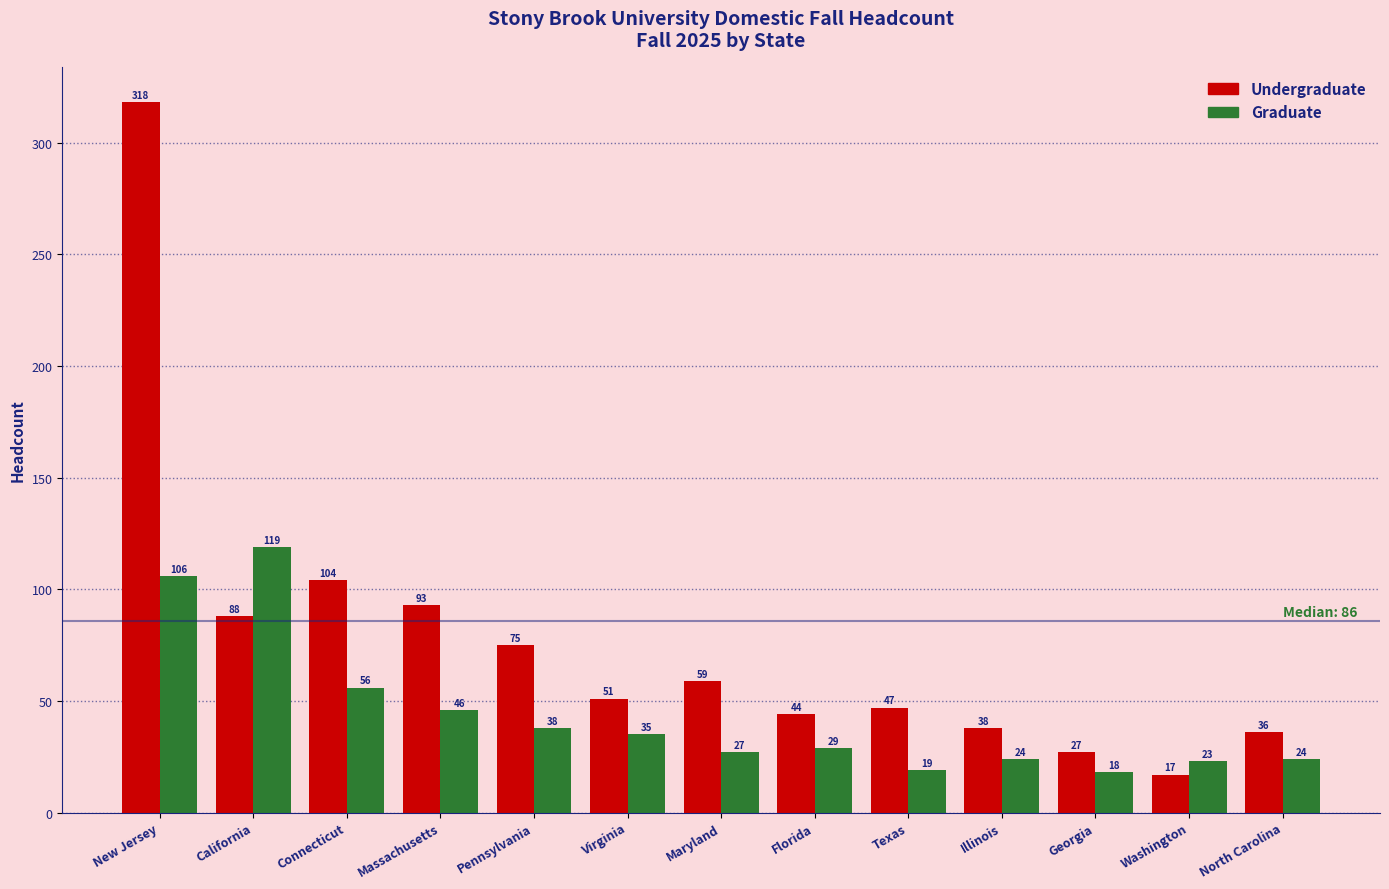

Reading left to right, extract all data points from this chart.

Undergraduate: New Jersey=318	California=88	Connecticut=104	Massachusetts=93	Pennsylvania=75	Virginia=51	Maryland=59	Florida=44	Texas=47	Illinois=38	Georgia=27	Washington=17	North Carolina=36
Graduate: New Jersey=106	California=119	Connecticut=56	Massachusetts=46	Pennsylvania=38	Virginia=35	Maryland=27	Florida=29	Texas=19	Illinois=24	Georgia=18	Washington=23	North Carolina=24